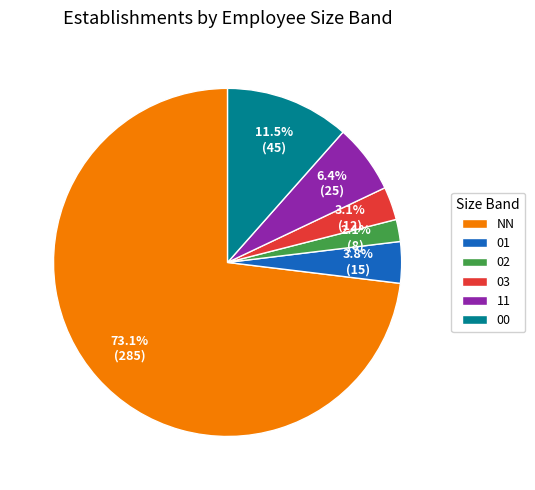

To the nearest percent, what is the average slice percentage?

17%